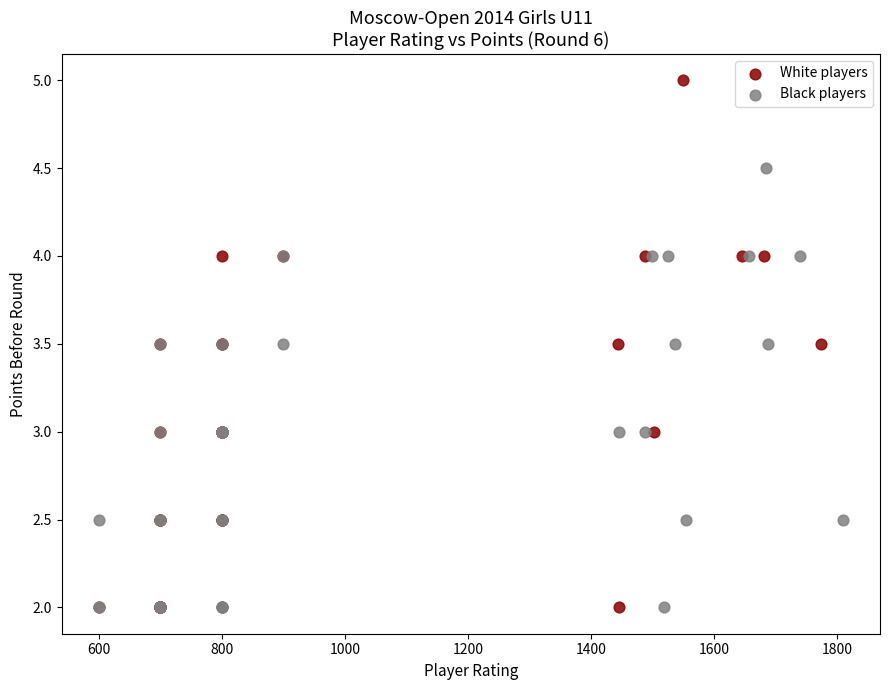

Which series reaches the maximum Y coordinate?

White players